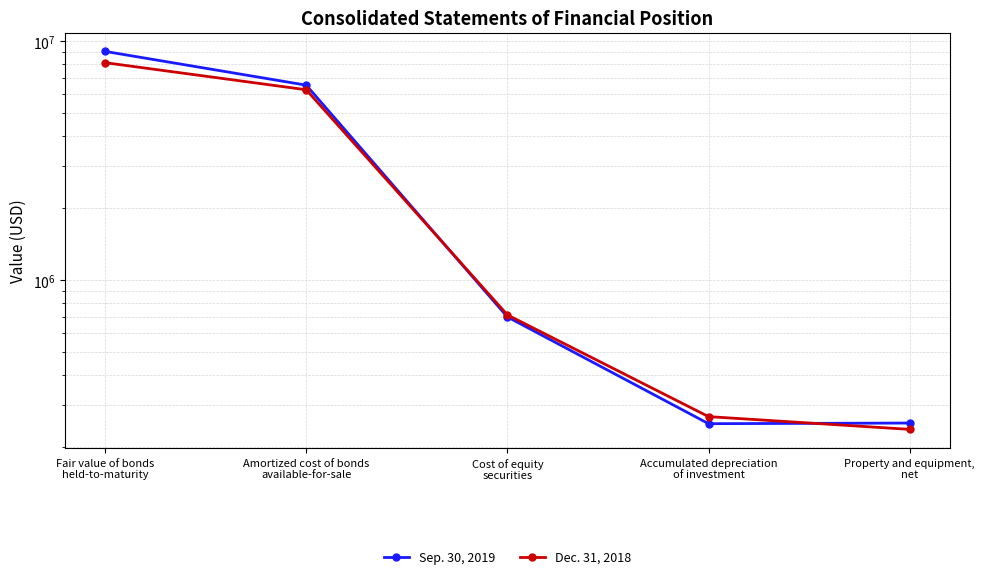

Is this an area chart (filled region under the line)?

No